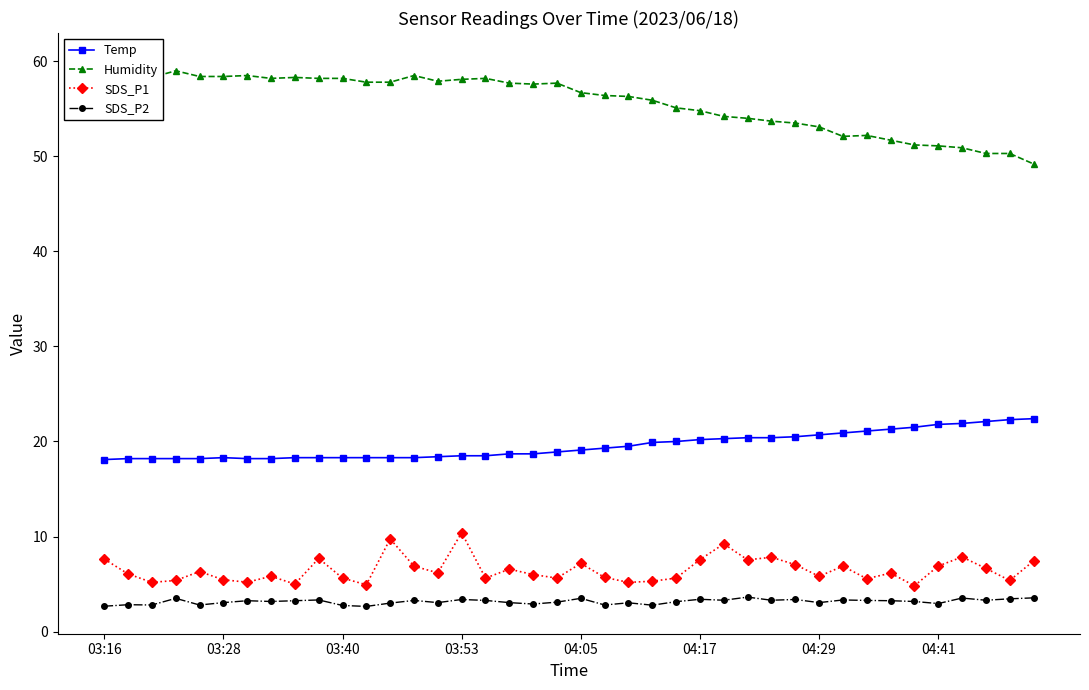

What is the maximum value for Temp?

22.4